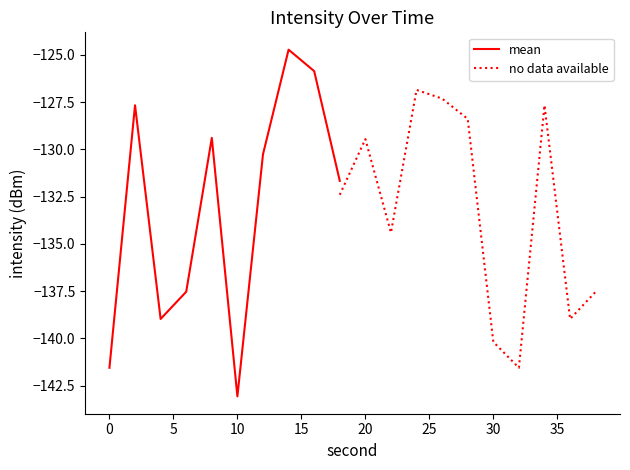

After their last crossing, which series has the higher values: mean or no data available?

mean